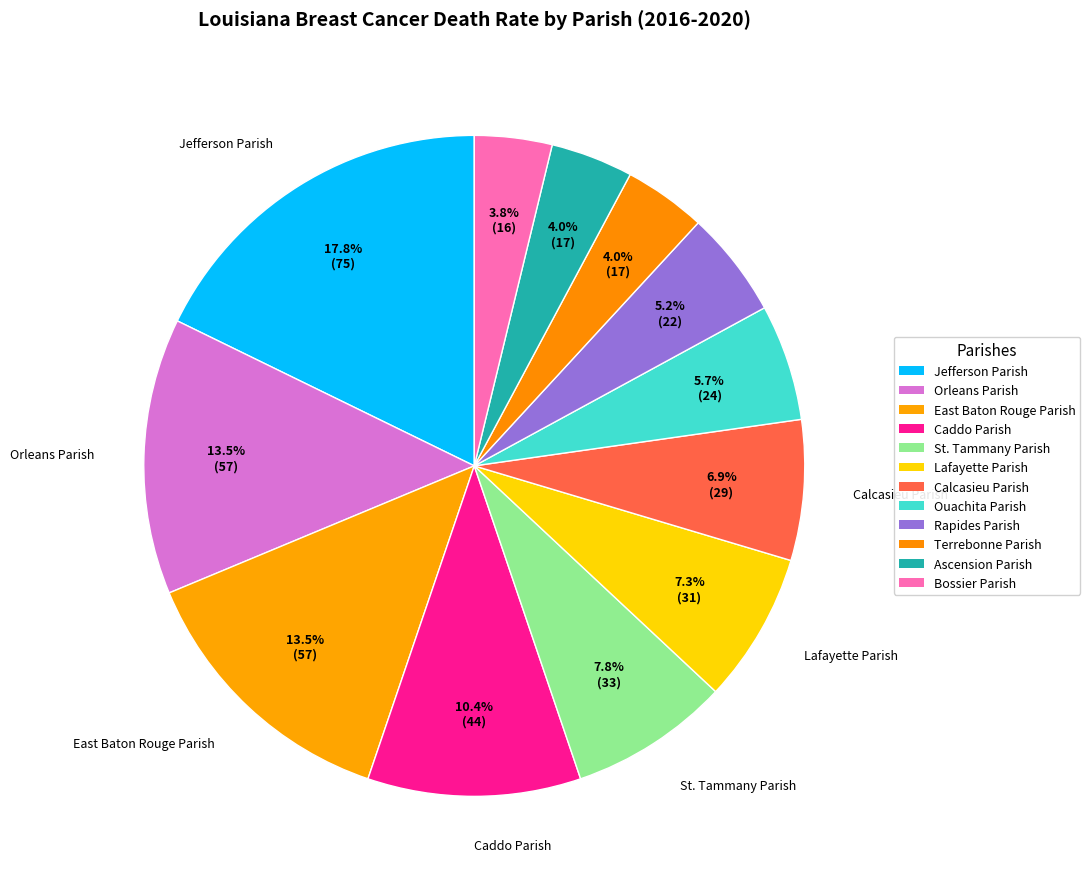

What is the change in value from Caddo Parish to Ascension Parish?

-27